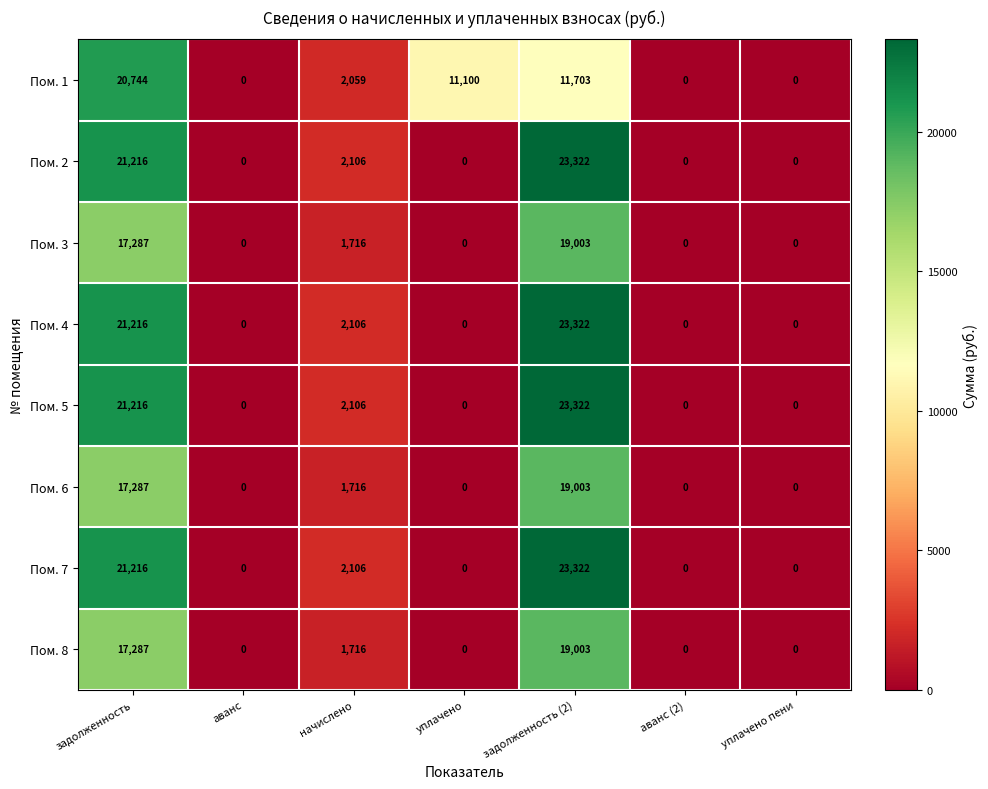

How many series are shown in this chart?

8